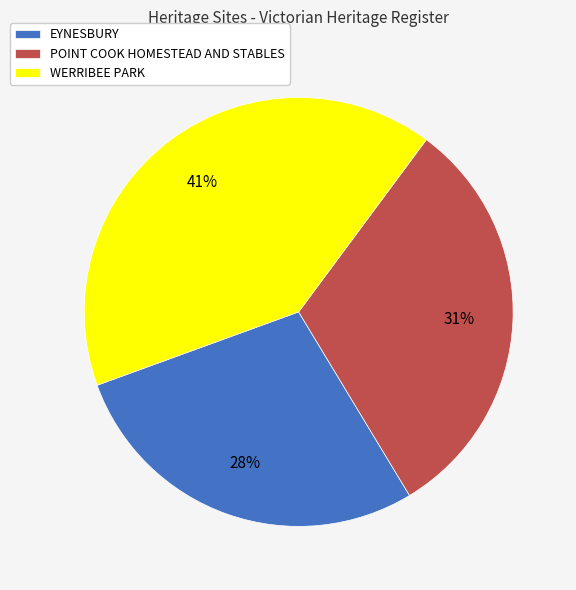

To the nearest percent, what is the average slice percentage?

33%